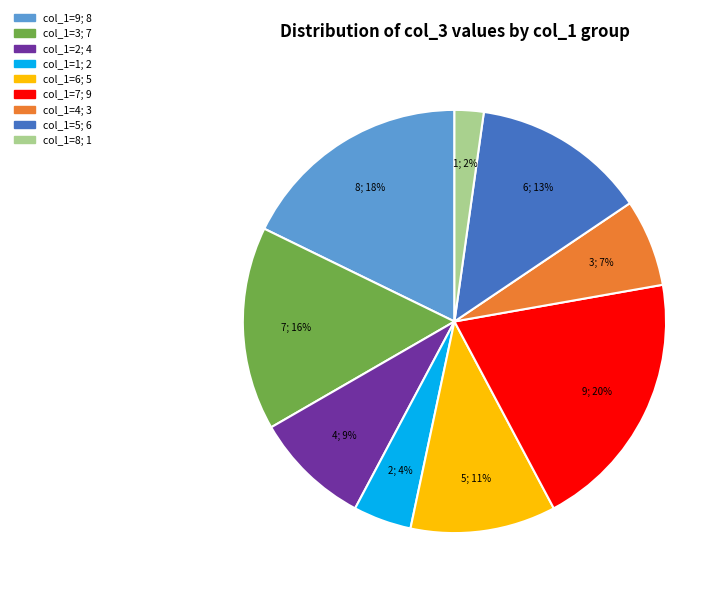

What percentage is the col_1=9 slice, to the nearest percent?

18%